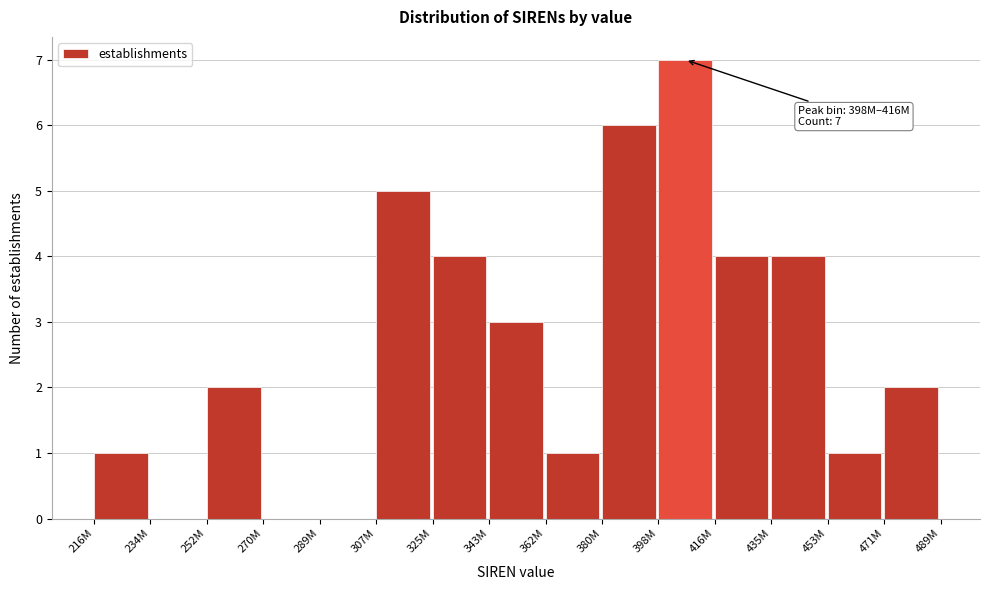

Reading left to right, extract all data points from this chart.

216M=1	234M=0	252M=2	270M=0	289M=0	307M=5	325M=4	343M=3	362M=1	380M=6	398M=7	416M=4	435M=4	453M=1	471M=2